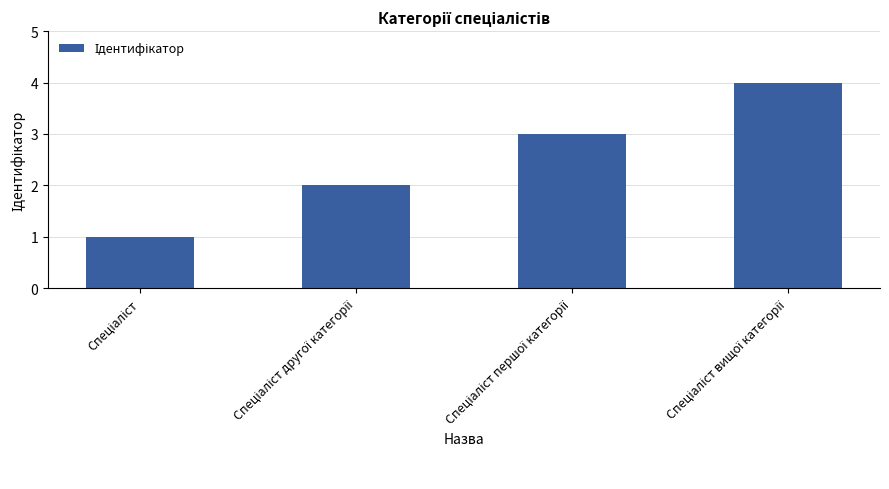

What is the sum of all values?

10